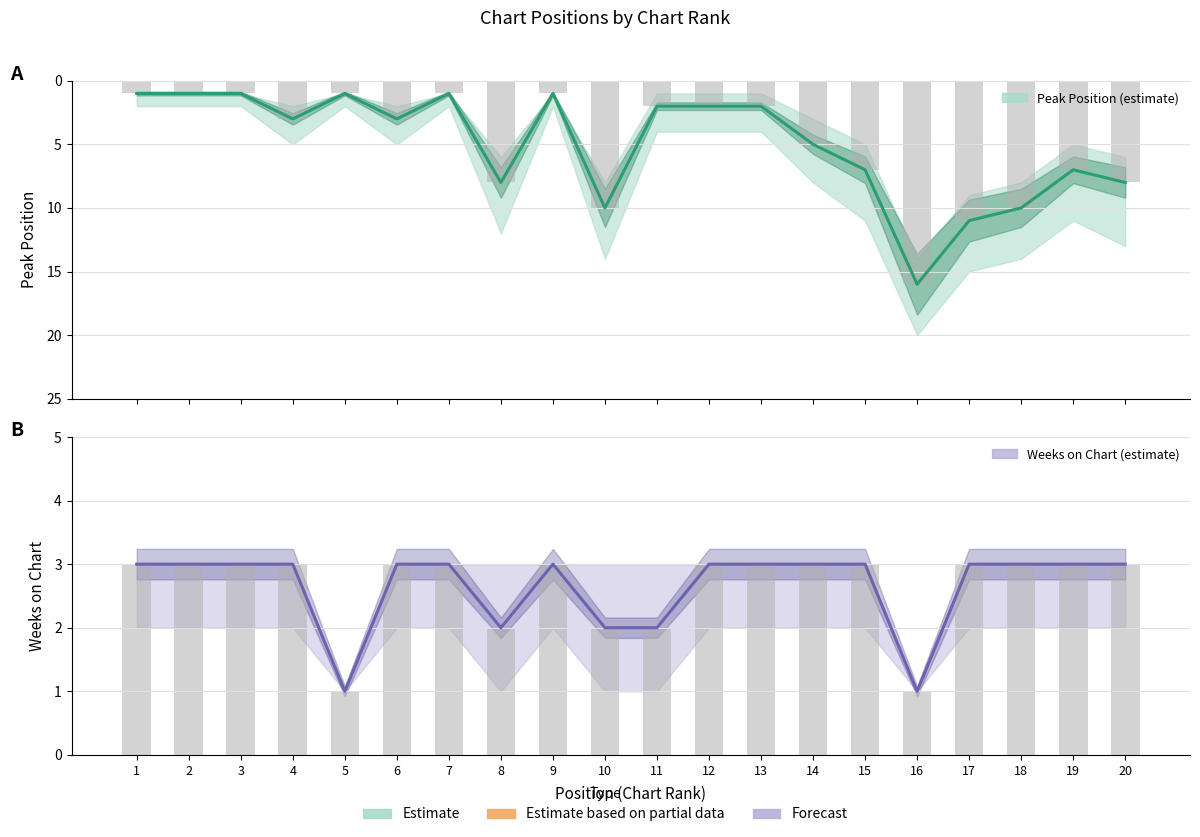

Reading right to left, extract all data points from this chart.

Peak Position: 20=8	19=7	18=10	17=11	16=16	15=7	14=5	13=2	12=2	11=2	10=10	9=1	8=8	7=1	6=3	5=1	4=3	3=1	2=1	1=1
Weeks on Chart: 20=3	19=3	18=3	17=3	16=1	15=3	14=3	13=3	12=3	11=2	10=2	9=3	8=2	7=3	6=3	5=1	4=3	3=3	2=3	1=3